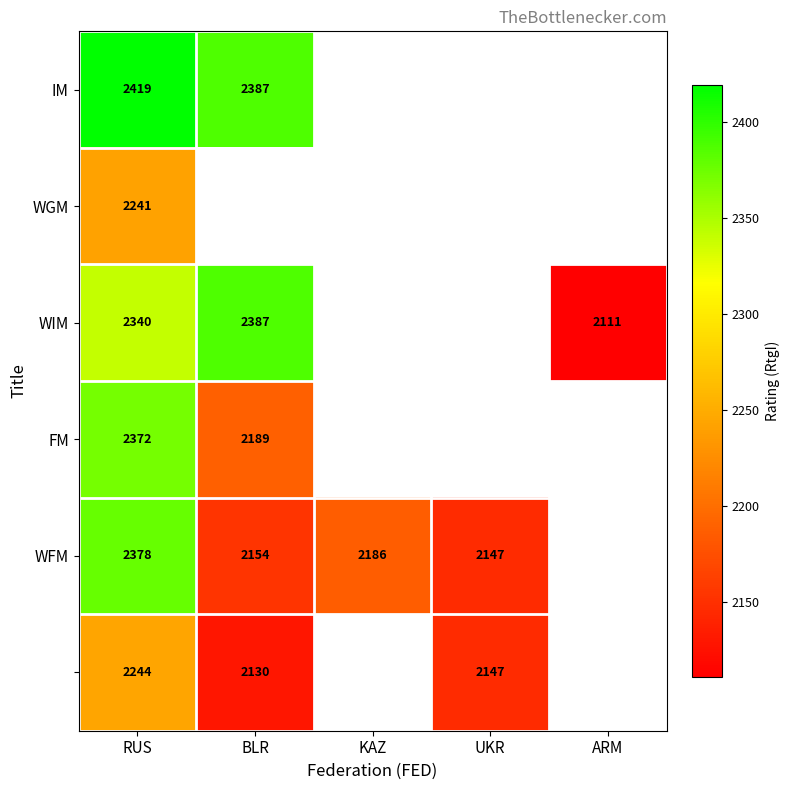

What is the difference between the highest and lowest values at RUS?

178